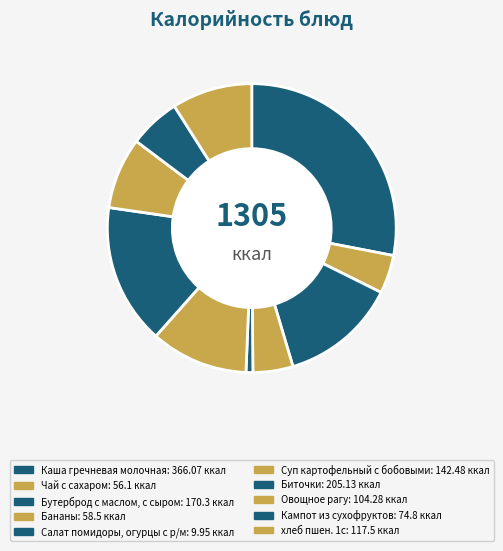

How many segments does this pie chart have?

10